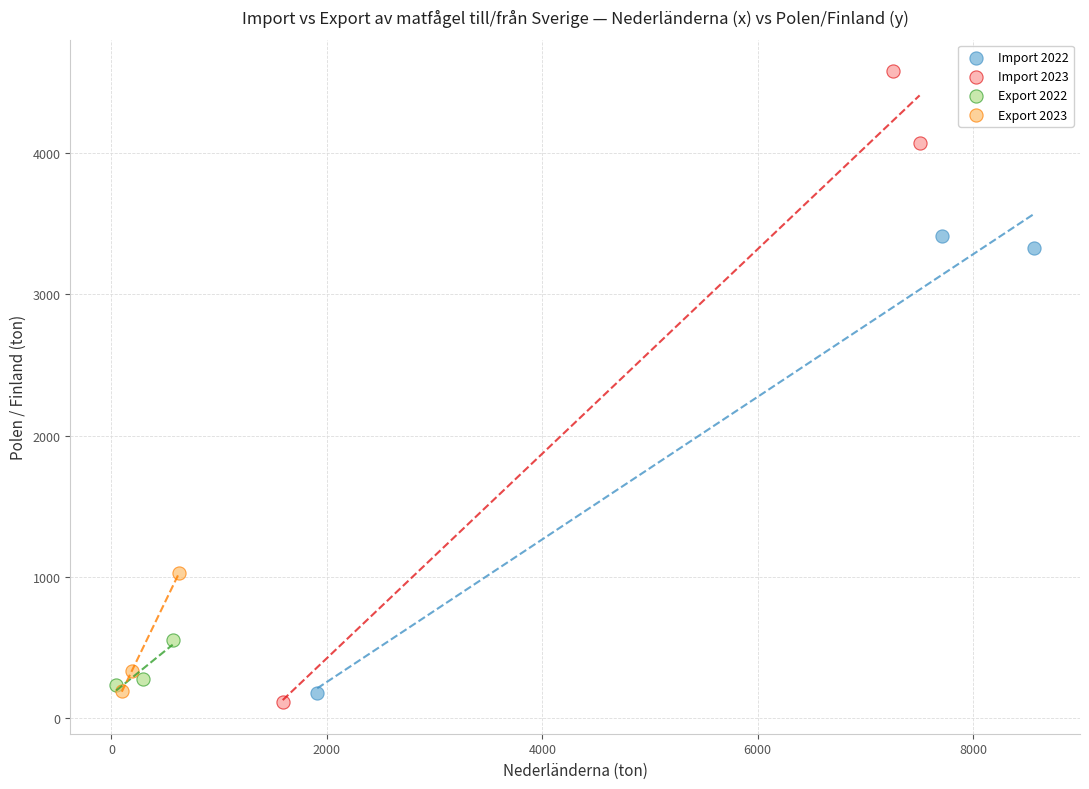

What are all the series names shown in the legend?

Import 2022, Import 2023, Export 2022, Export 2023